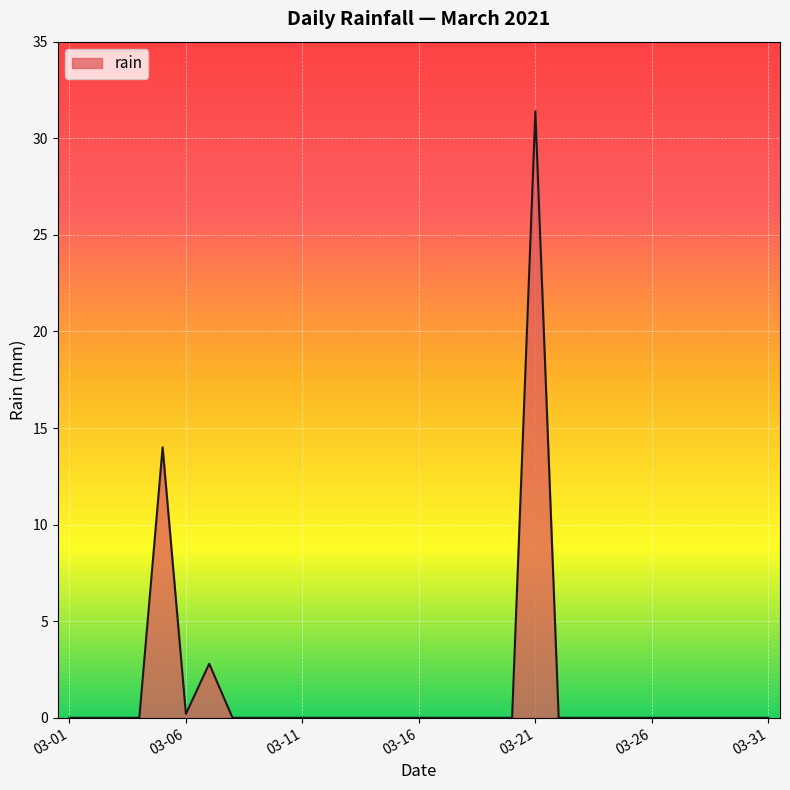

What is the difference between the maximum and minimum values?

31.4